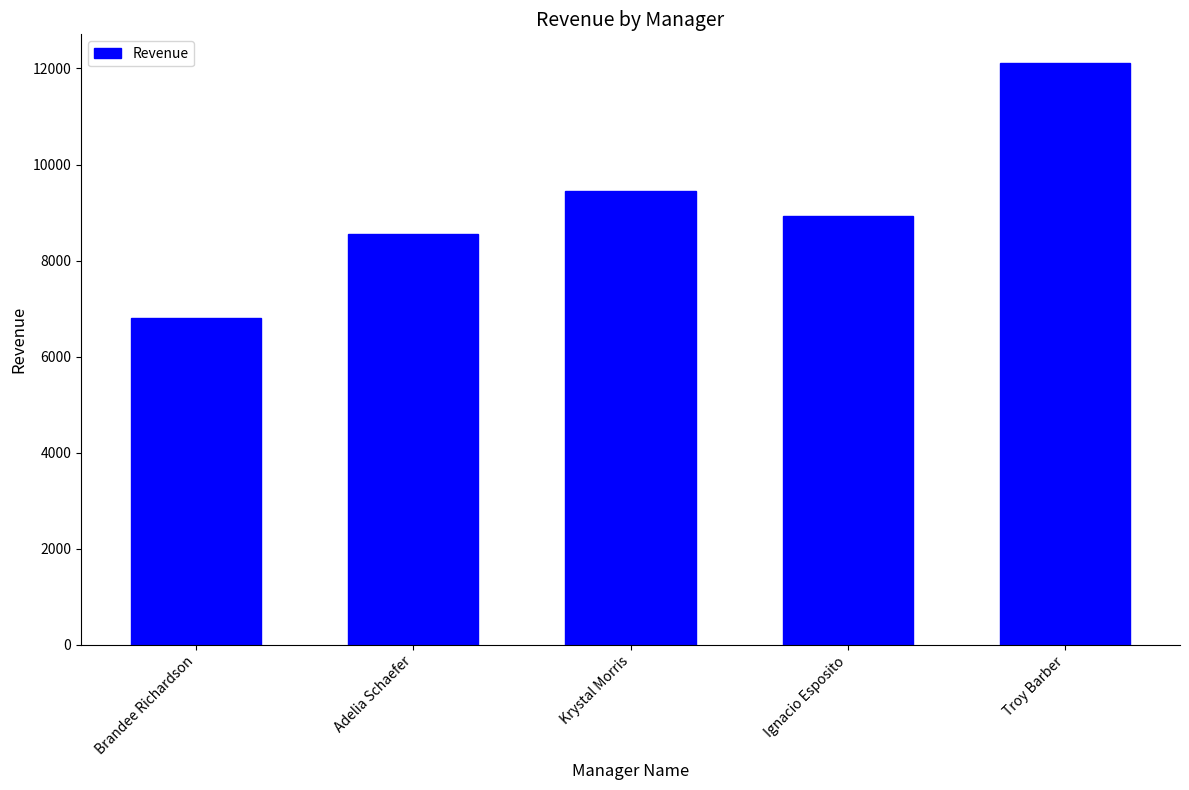

Reading left to right, transcribe all the data shown in this chart.

6807	8548	9458	8921	12105